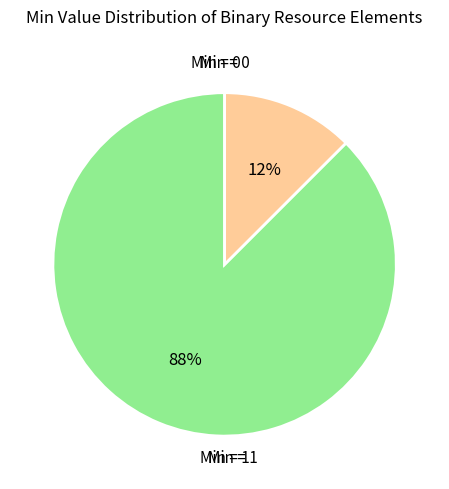

To the nearest percent, what is the average slice percentage?

50%